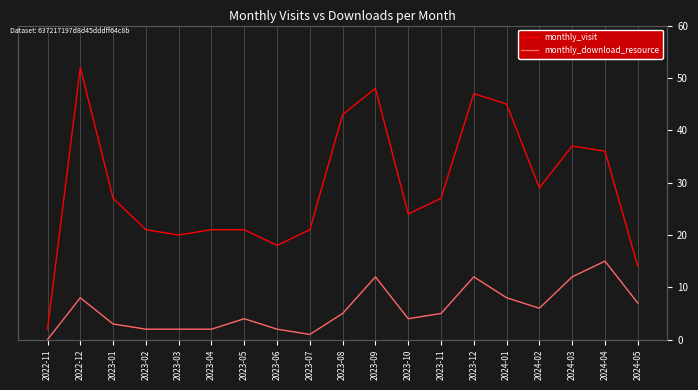

Is it true that monthly_download_resource equals 4 at 2023-05?

True